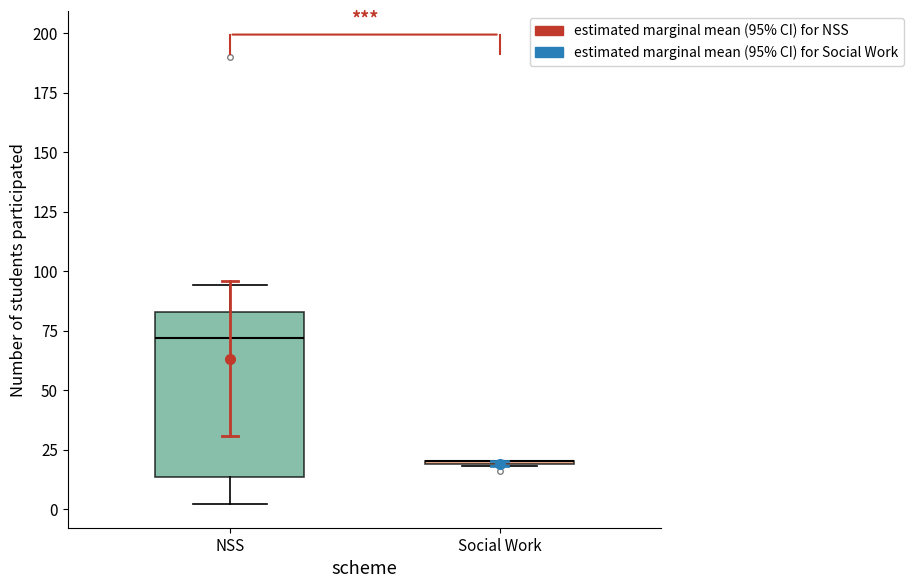

Reading left to right, transcribe this box plot: for each box, give where its median line is, the range the box spans, and where its two whiskers end, as read against the y-axis. The values are not printed on the chart, so give them approximately, as read against the axis.

NSS: median 70, box 15 to 85, whiskers 0 to 95
Social Work: box collapsed to a line at 20, whiskers 20 to 20